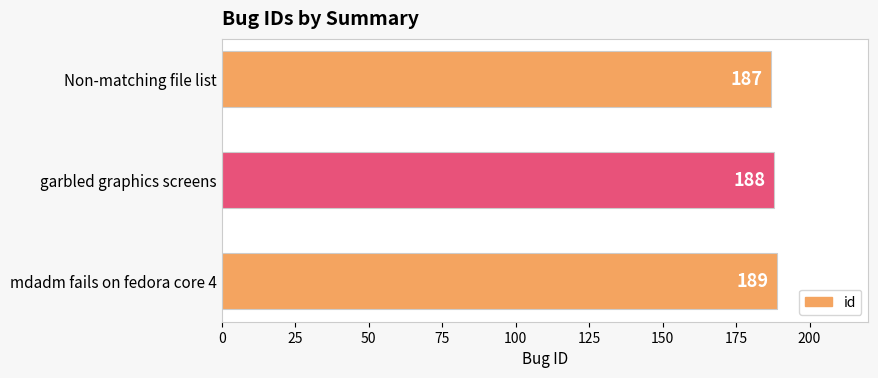

Which label corresponds to the largest value in the chart?

mdadm fails on fedora core 4